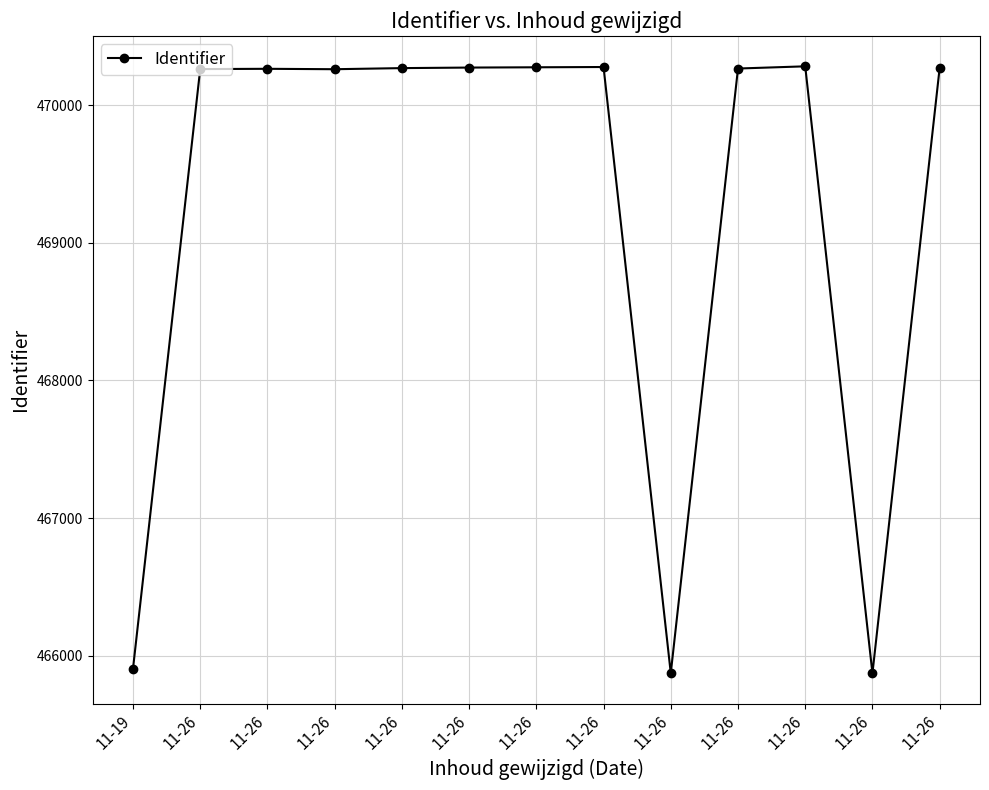

At which label does the data first exceed 470265?

11-26